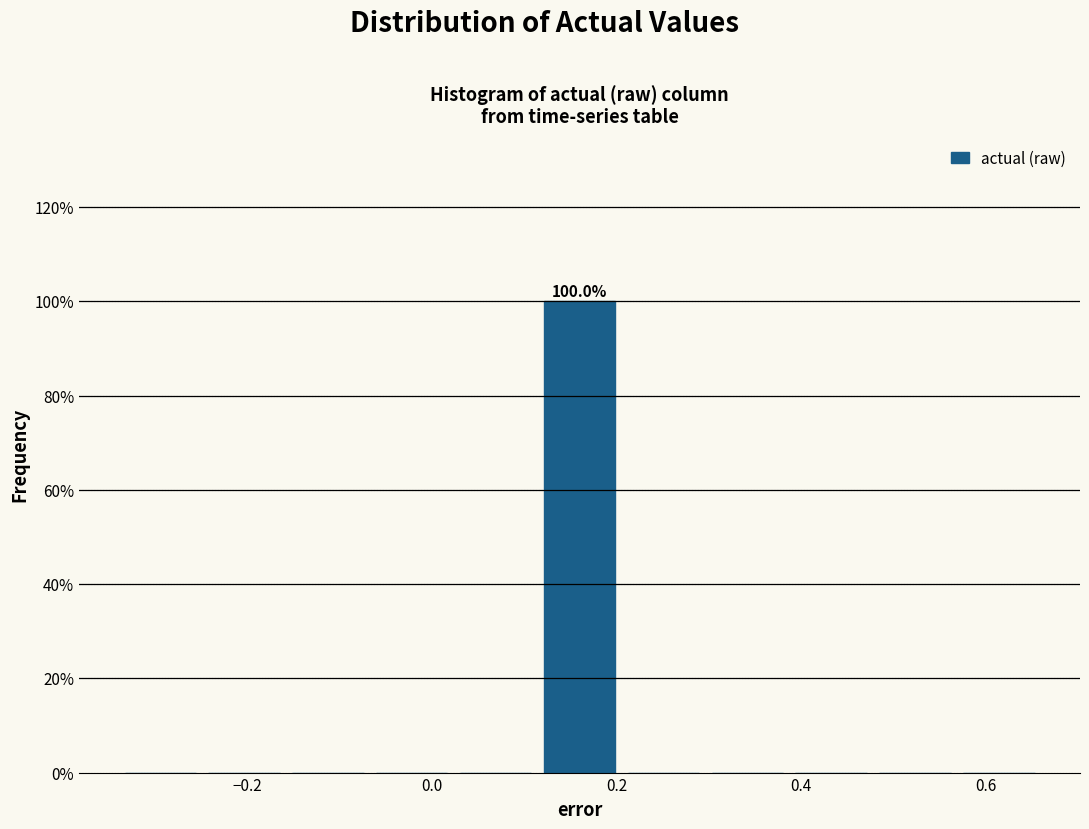

Over which range of the x-axis is the bar tallest?

0.12 to 0.20